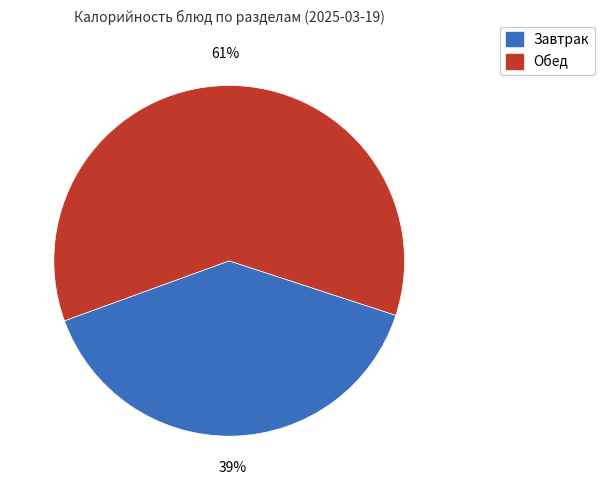

To the nearest percent, what is the average slice percentage?

50%